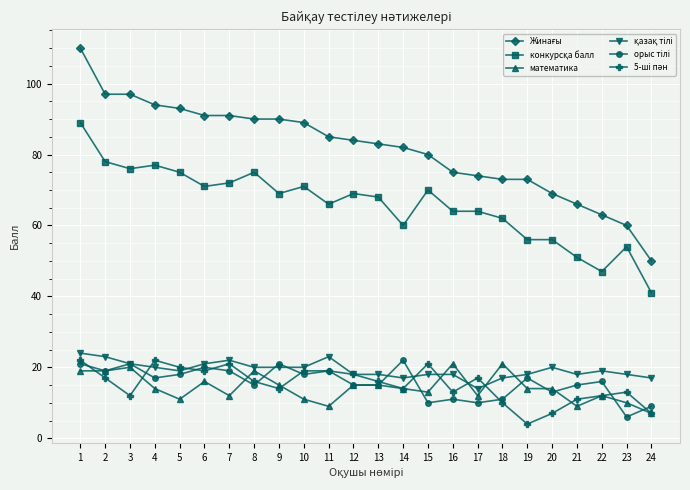

Is it true that математика equals 3 at 20?

False